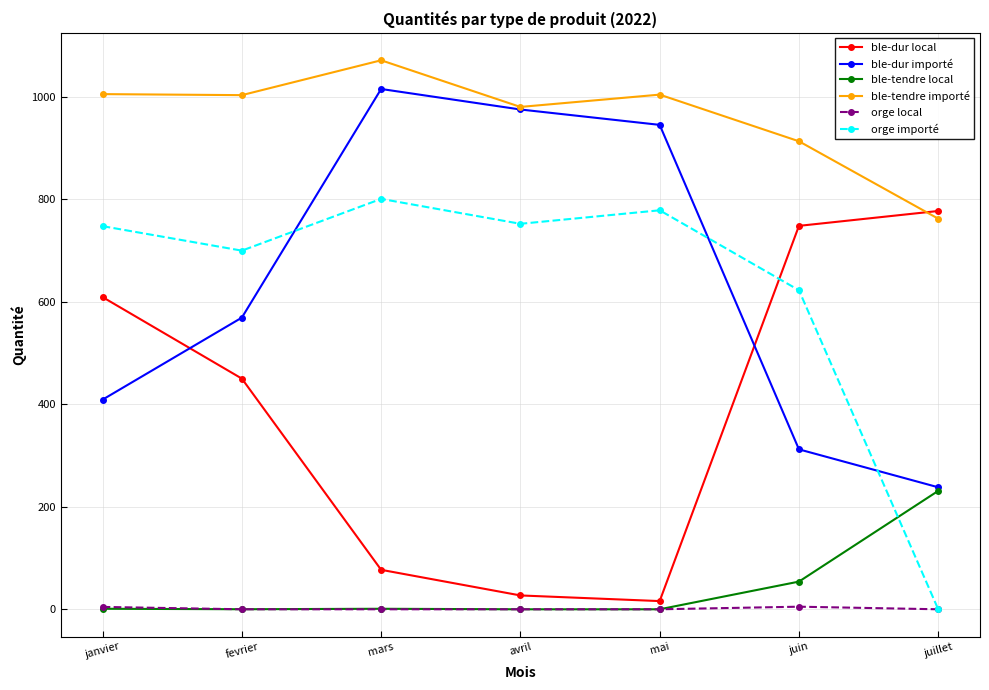

Which series changed the most between janvier and mars?

ble-dur importé